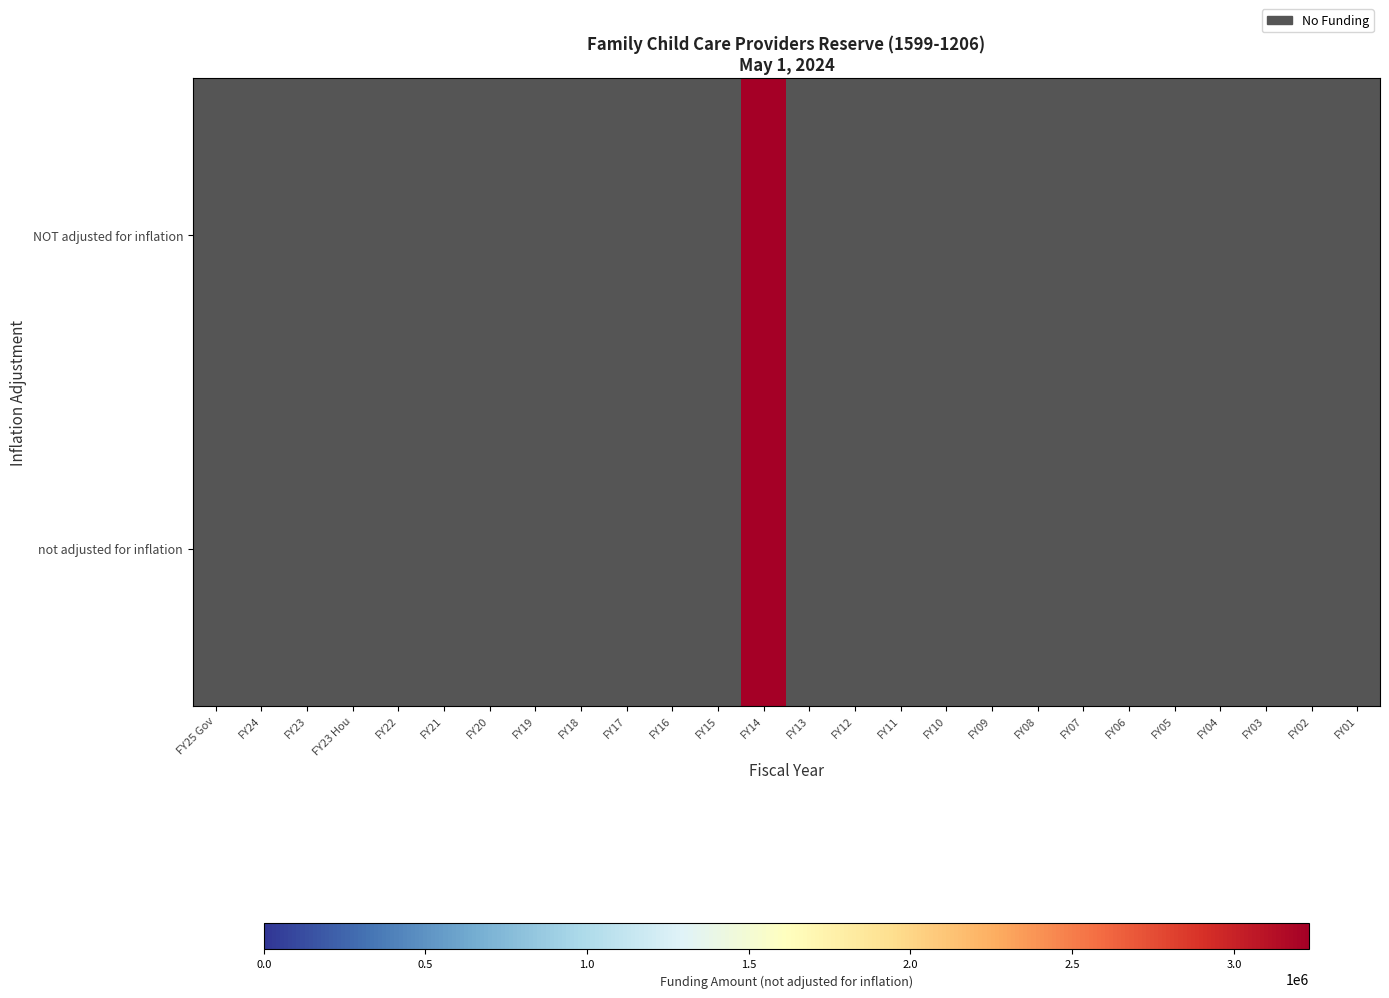

True or false: NOT adjusted for inflation has a value of 0 at FY22.

True